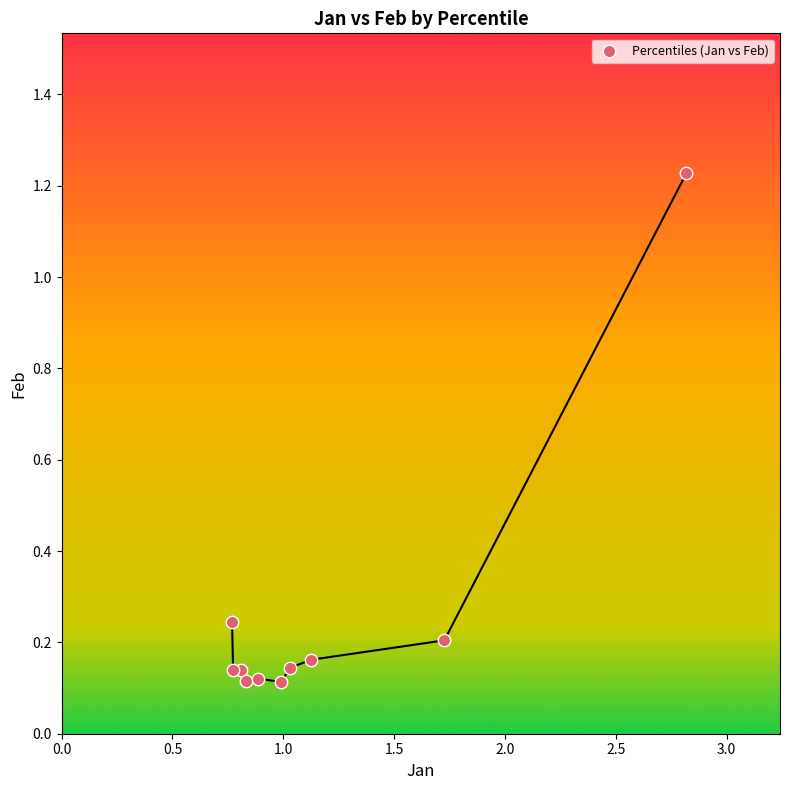

What is the range of X values (max minus min)?

2.0